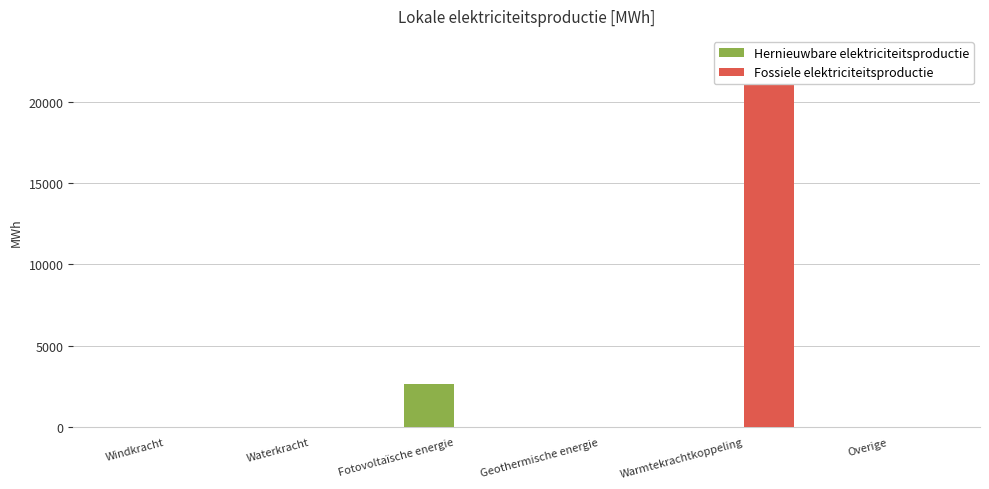

At which category is the sum across all series the highest?

Warmtekrachtkoppeling